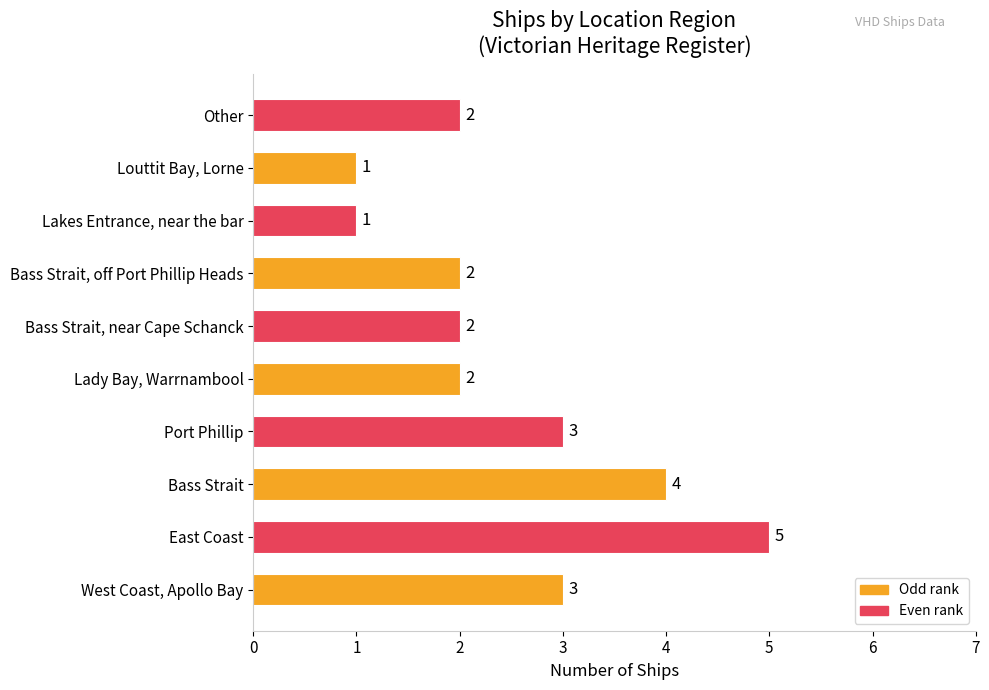

True or false: the data shows 4 at Bass Strait.

True